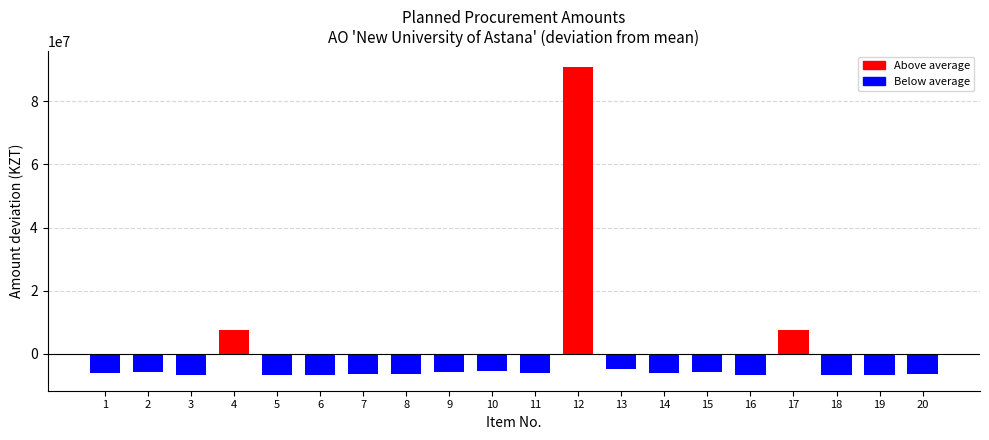

What is the difference between the maximum and minimum values?

97779099.6